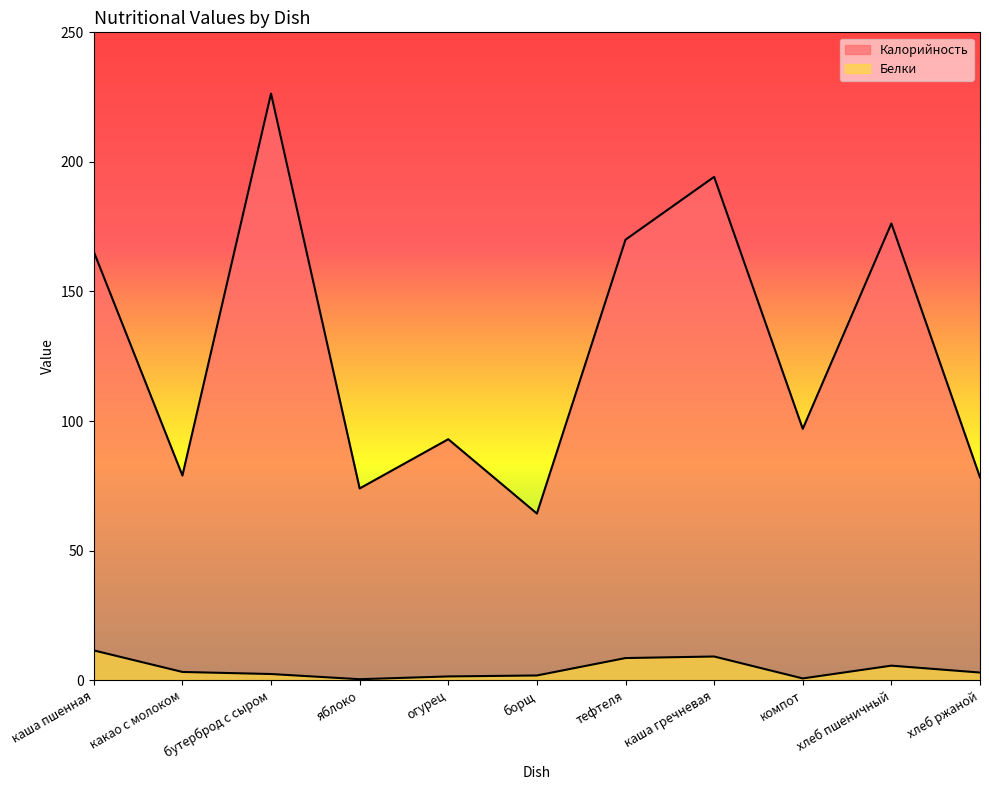

How many categories are shown in the chart?

11